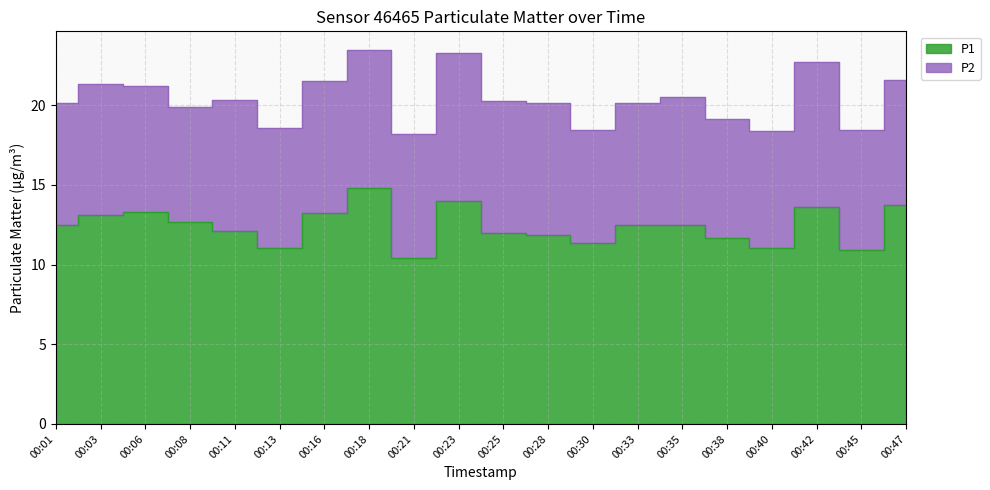

Which label corresponds to the largest value in the chart?

00:18